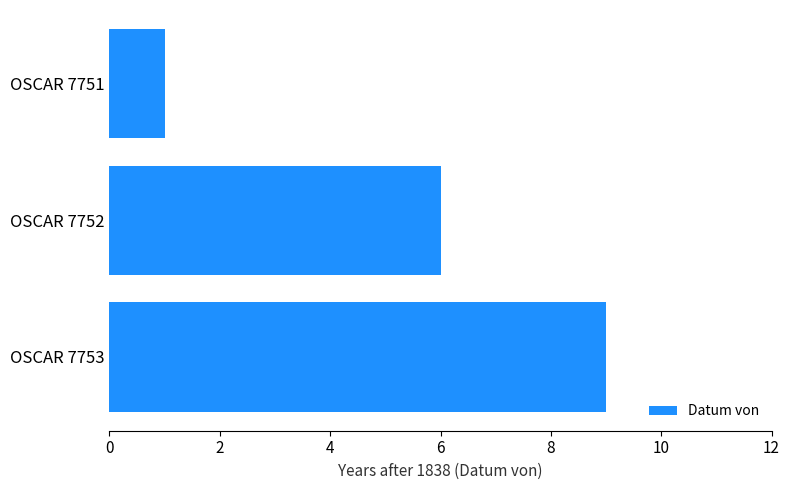

What is the change in value from OSCAR 7751 to OSCAR 7752?

+5